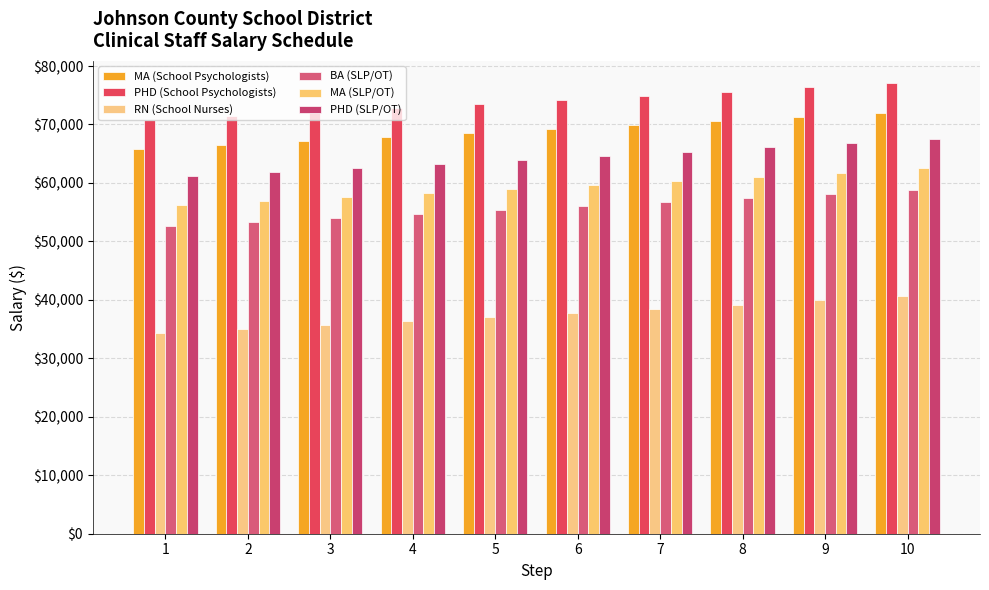

Where does the BA (SLP/OT) series first go above 56078?

7